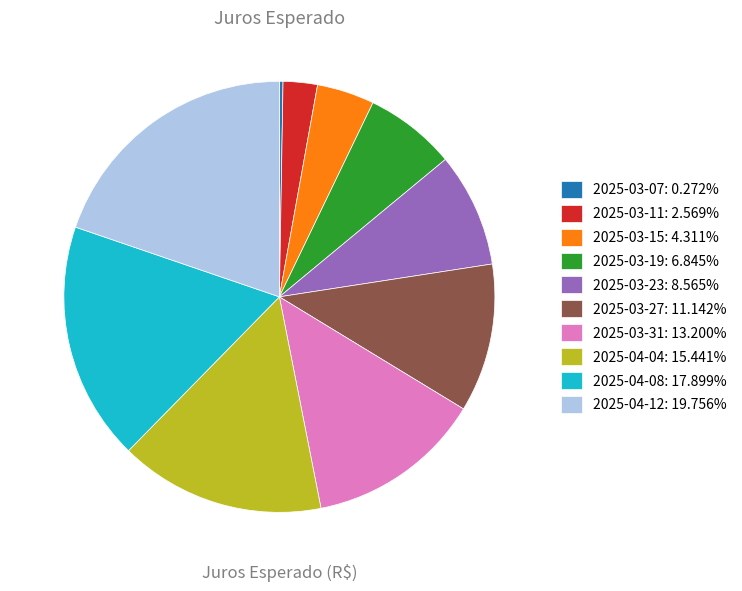

Does 2025-04-12: 19.756% account for over 50% of the chart?

No